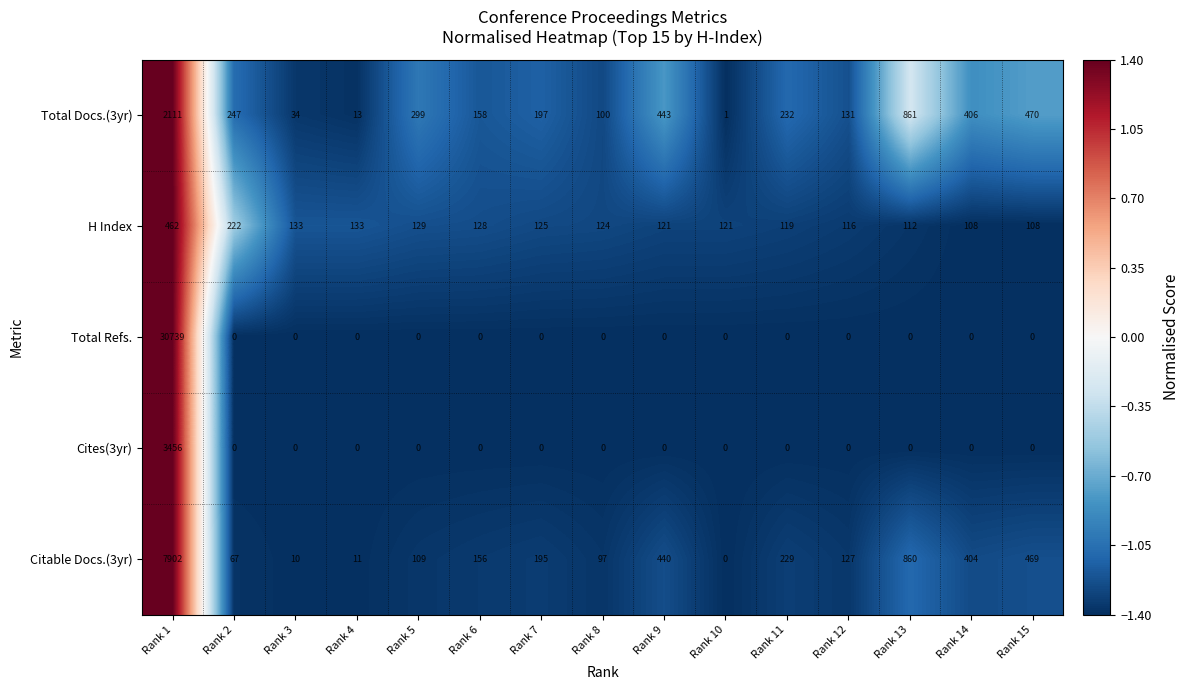

Rank the series by their maximum value, from lowest to highest.

H Index, Total Docs.(3yr), Cites(3yr), Citable Docs.(3yr), Total Refs.